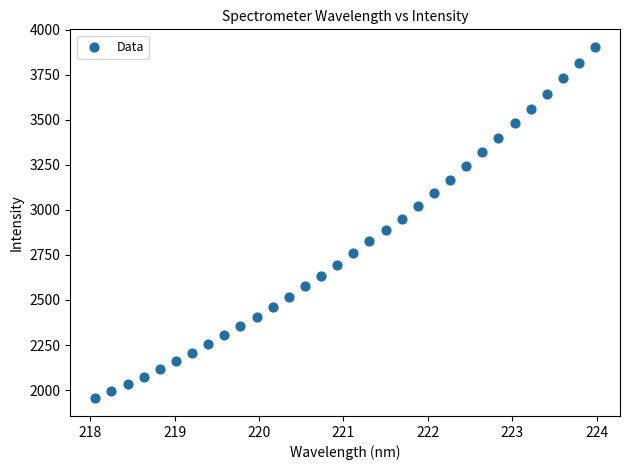

What is the range of X values (max minus min)?

5.9